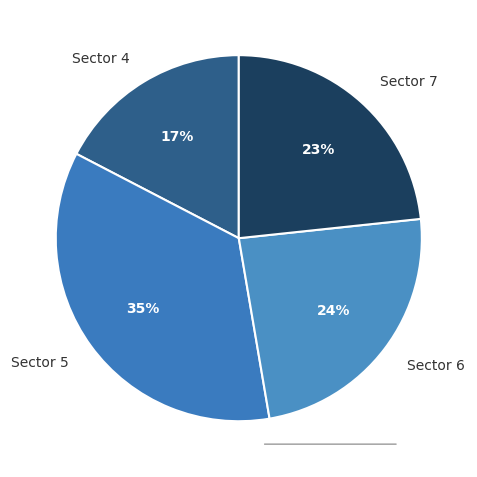

Between Sector 5 and Sector 7, which is larger?

Sector 5